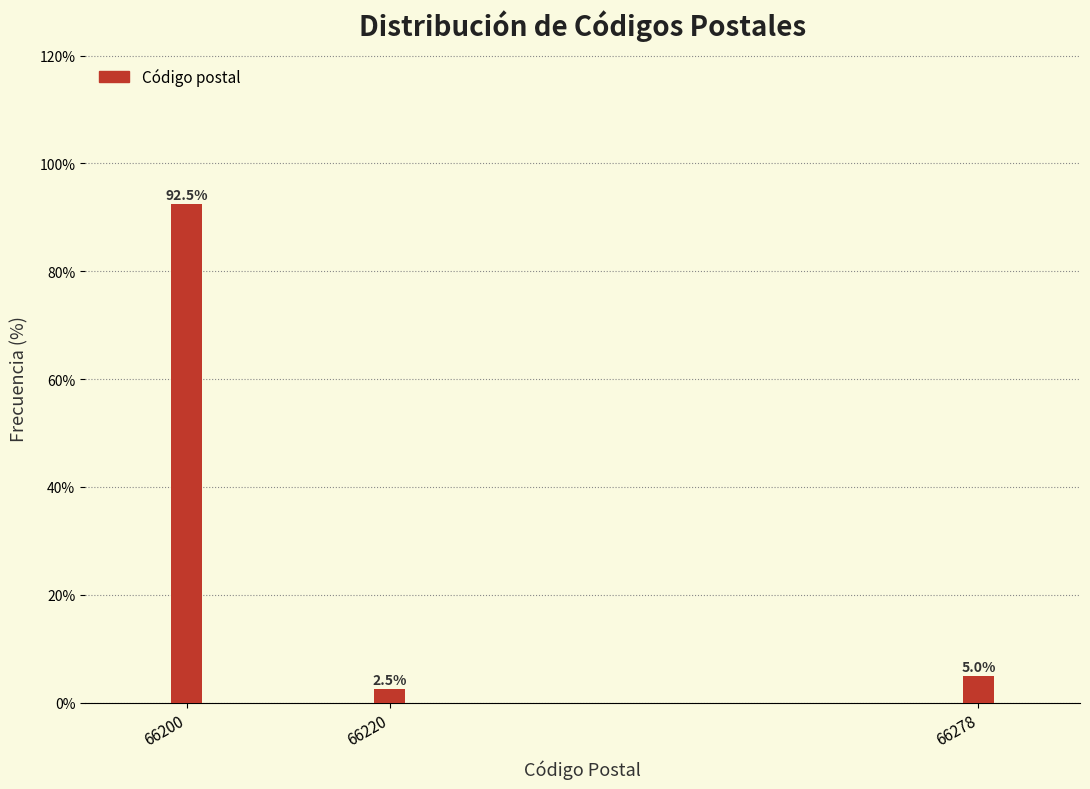

Reading left to right, what are all the values shown in this chart?

92.5	2.5	5.0